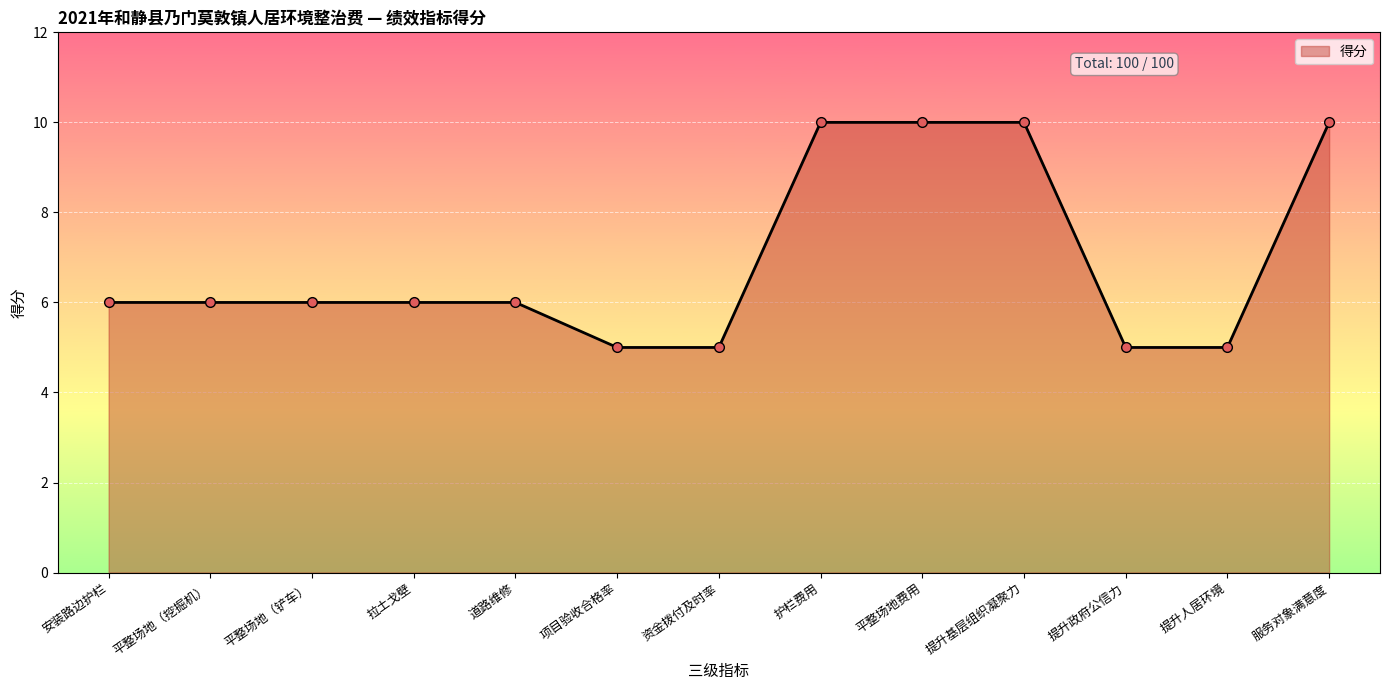

What is the label of the 1st point from the left?

安装路边护栏